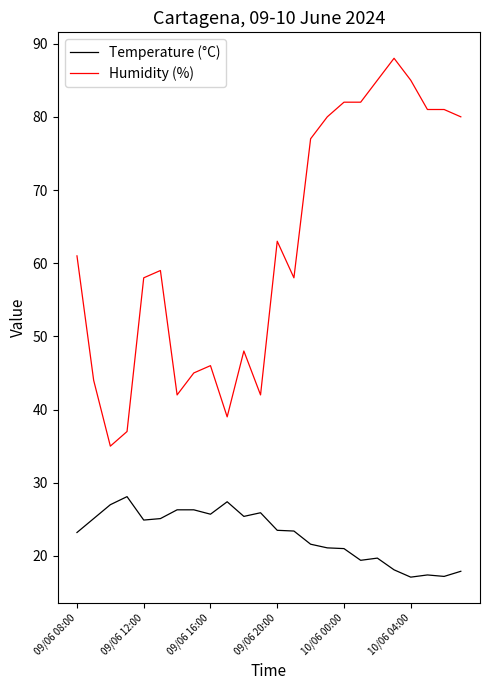

List the series in order of their peak value, highest first.

Humidity (%), Temperature (°C)